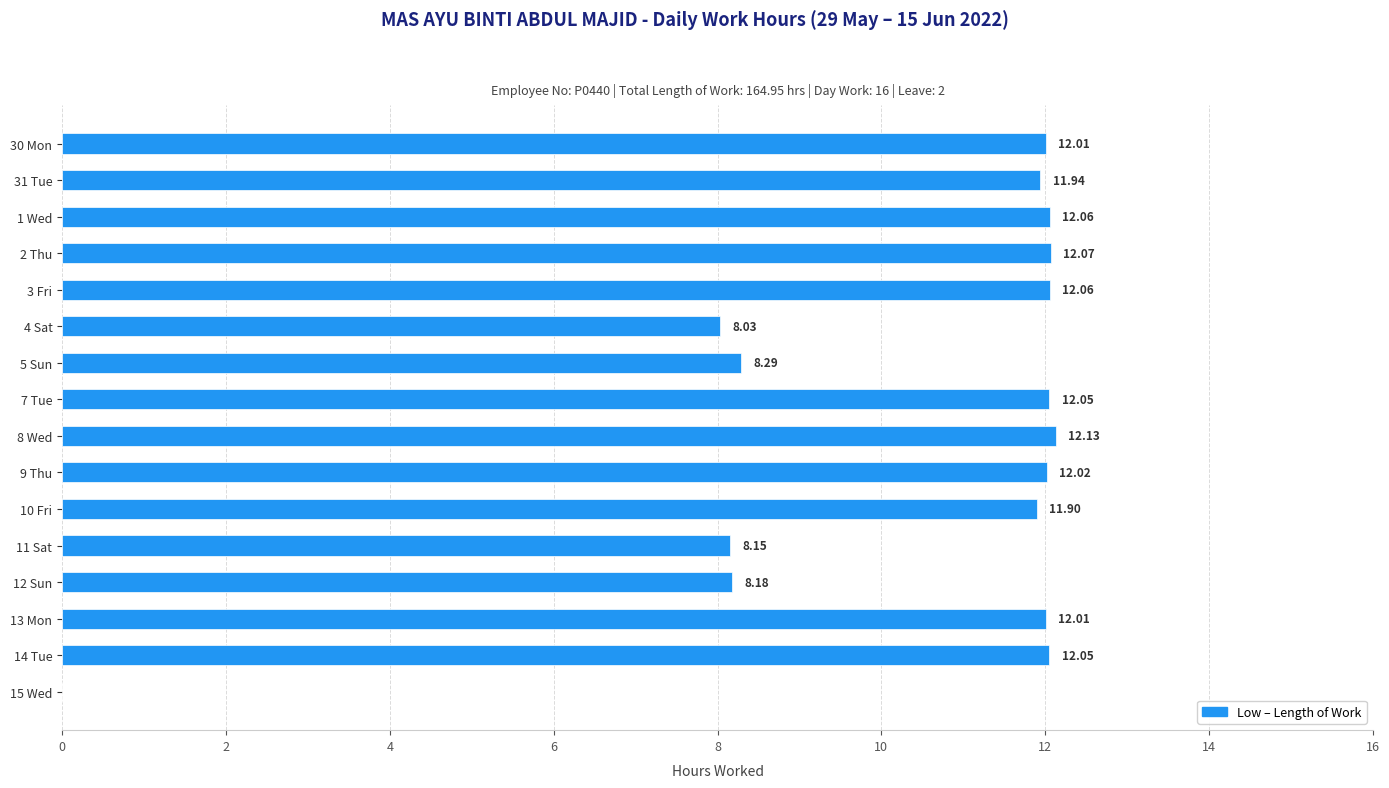

Between 12 Sun and 4 Sat, which is larger?

12 Sun